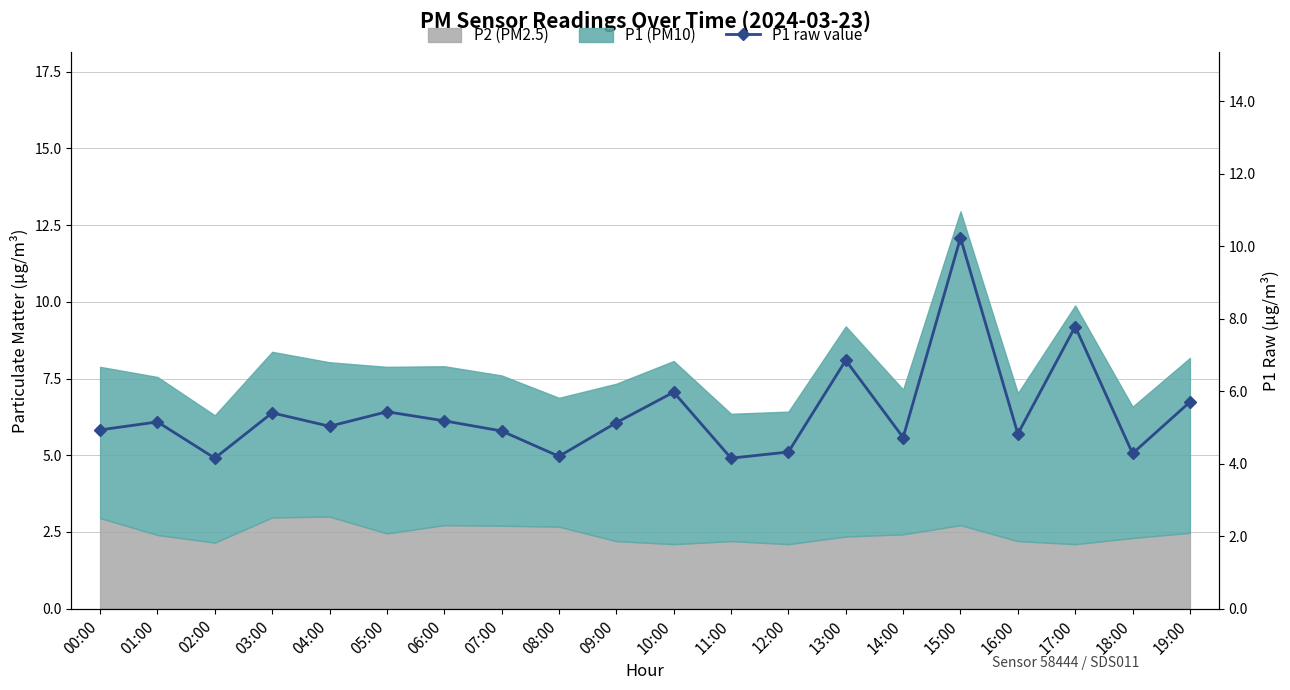

How many data points are less than 5?

9